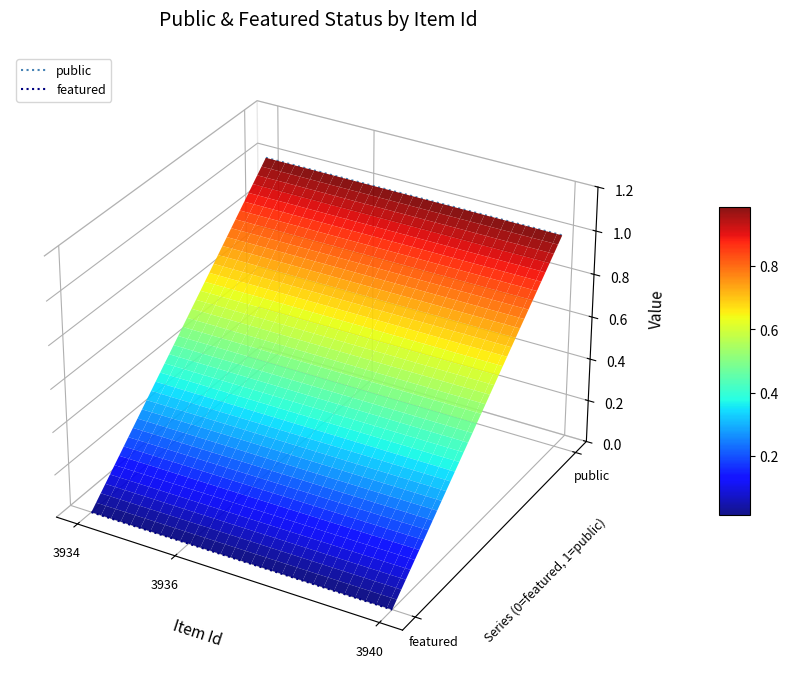

Rank the series by their maximum value, from lowest to highest.

featured, public